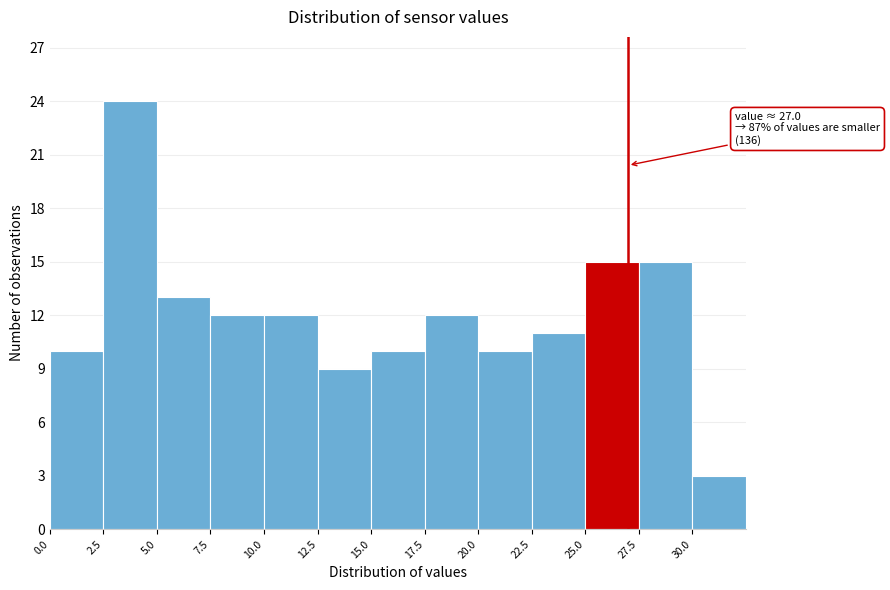

Which range on the x-axis has the tallest bar?

2.5 to 5.0